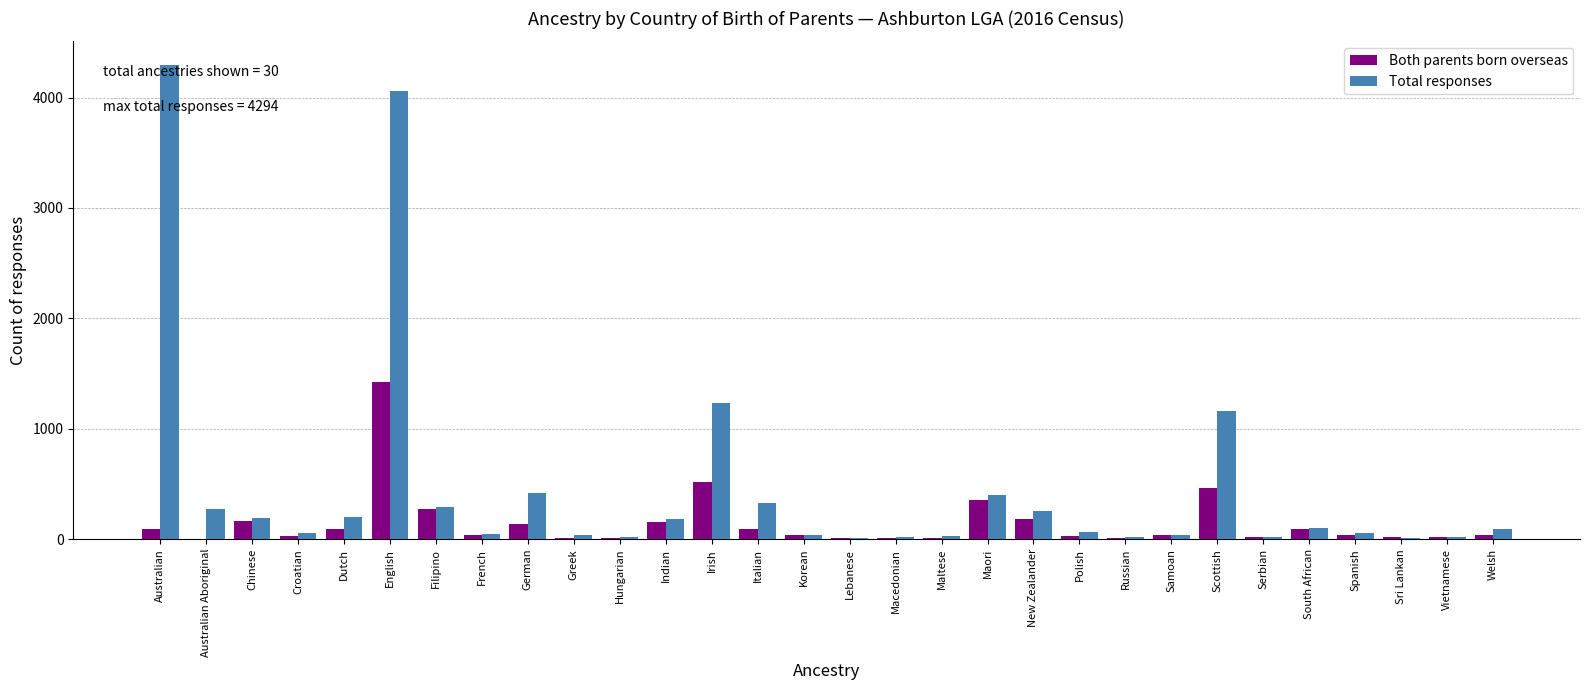

What is the sum of the Both parents born overseas values at Chinese and Irish?

678